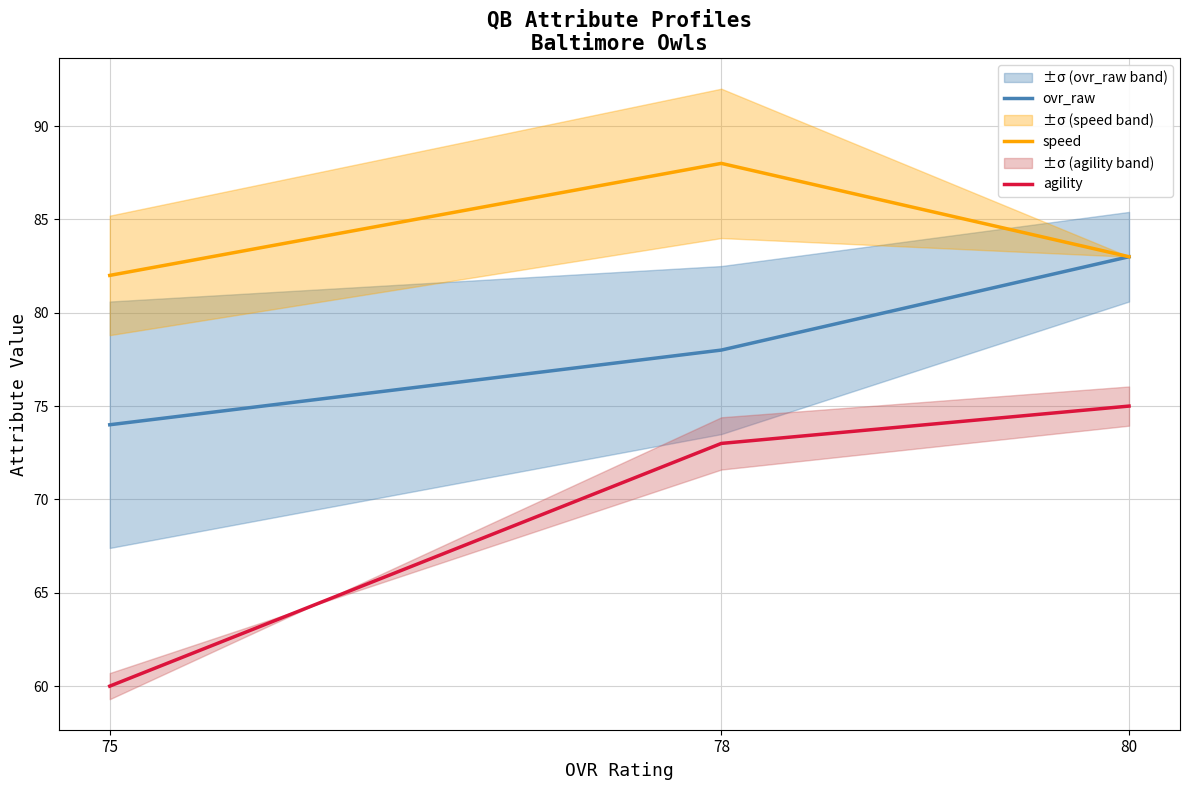

Reading right to left, list all the values displayed in this chart.

ovr_raw: 83	78	74
speed: 83	88	82
agility: 75	73	60